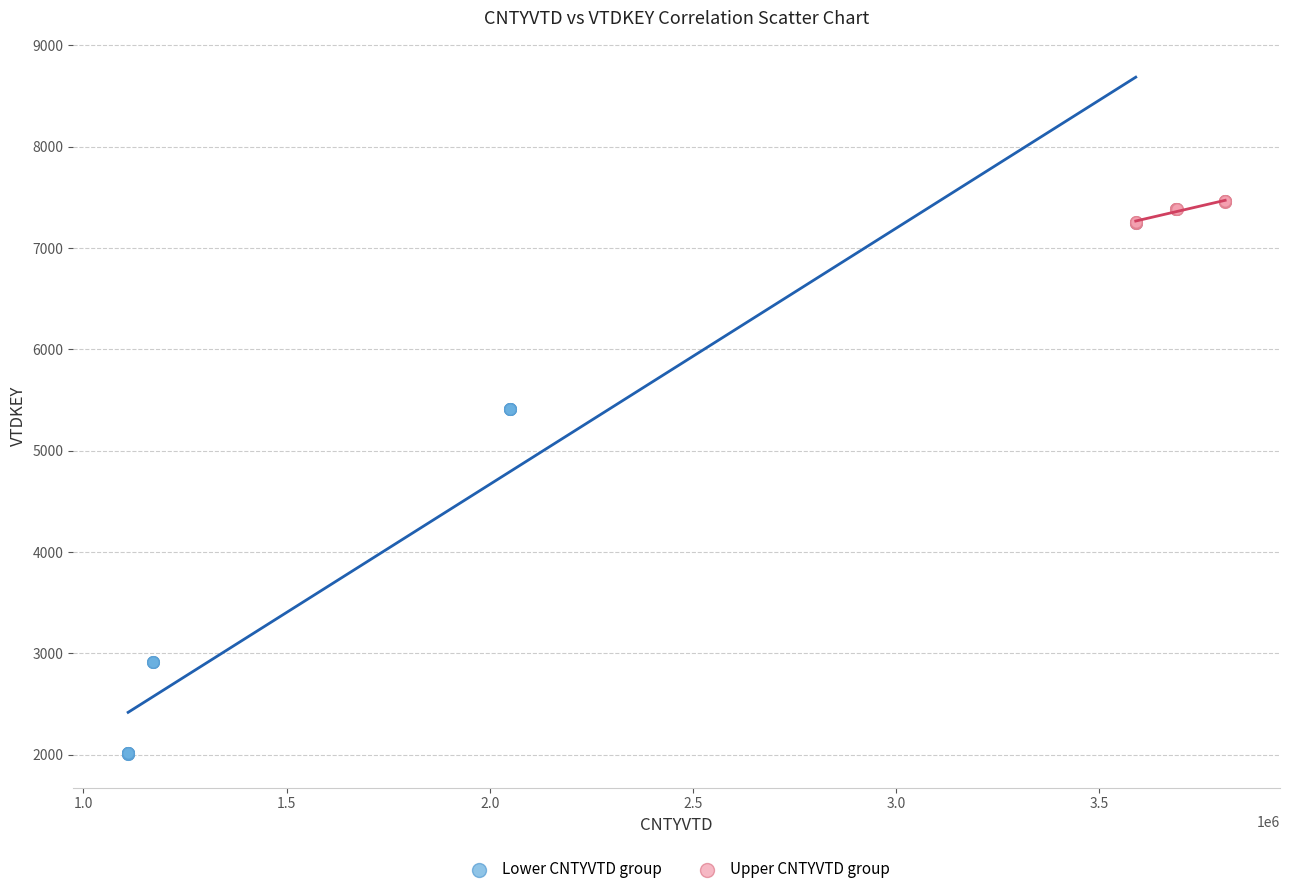

Which series contains the lowest Y value?

Lower CNTYVTD group